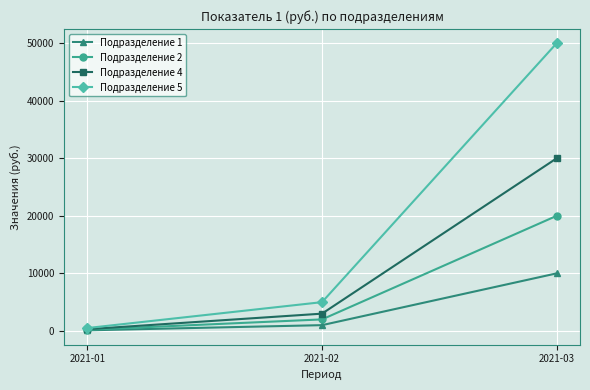

What is the maximum value for Подразделение 4?

30000